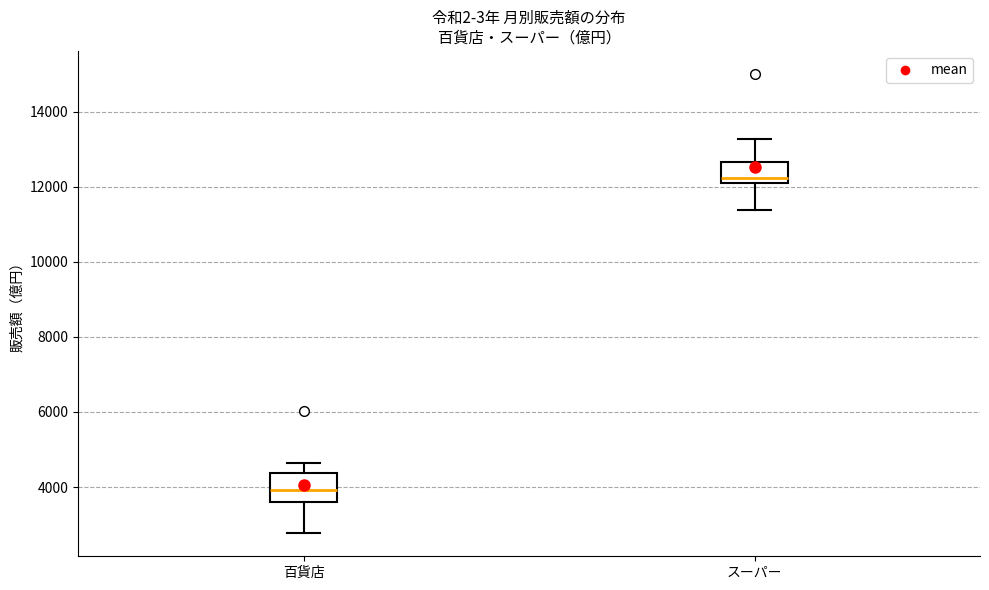

Reading left to right, transcribe this box plot: for each box, give where its median line is, the range the box spans, and where its two whiskers end, as read against the y-axis. The values are not printed on the chart, so give them approximately, as read against the axis.

百貨店: median 4000, box 3600 to 4400, whiskers 2800 to 4600
スーパー: median 12200 (just above the box's lower edge), box 12200 to 12600, whiskers 11400 to 13200